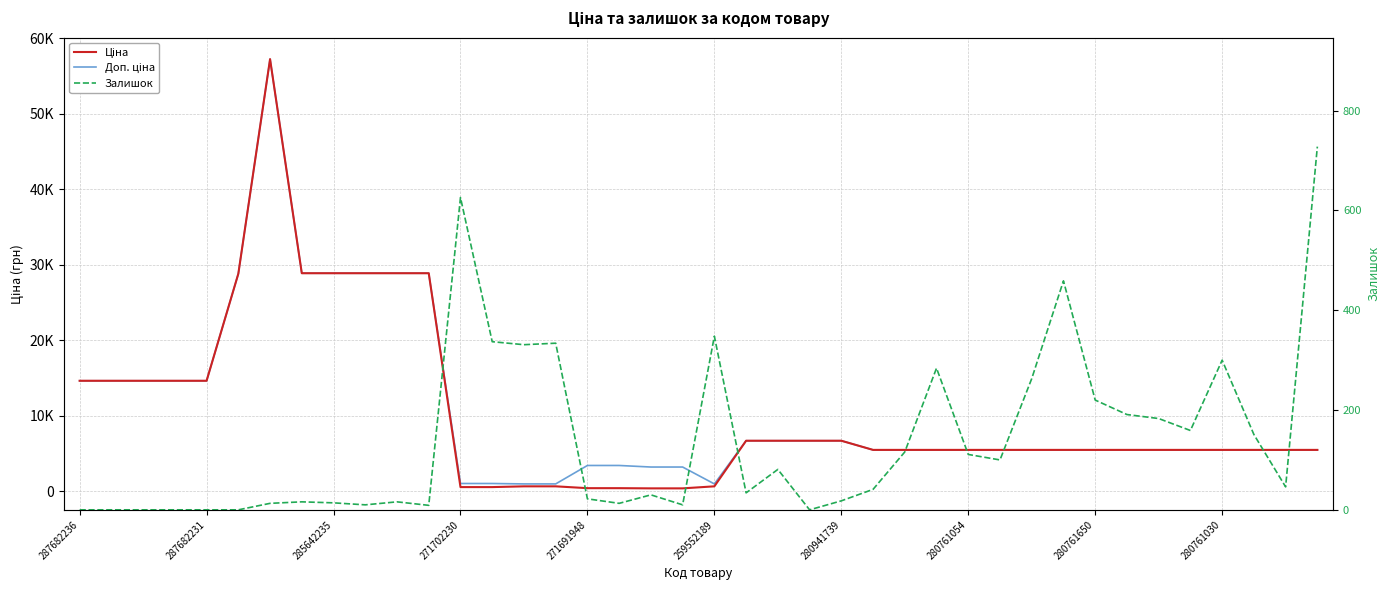

How many lines are shown in the chart?

3